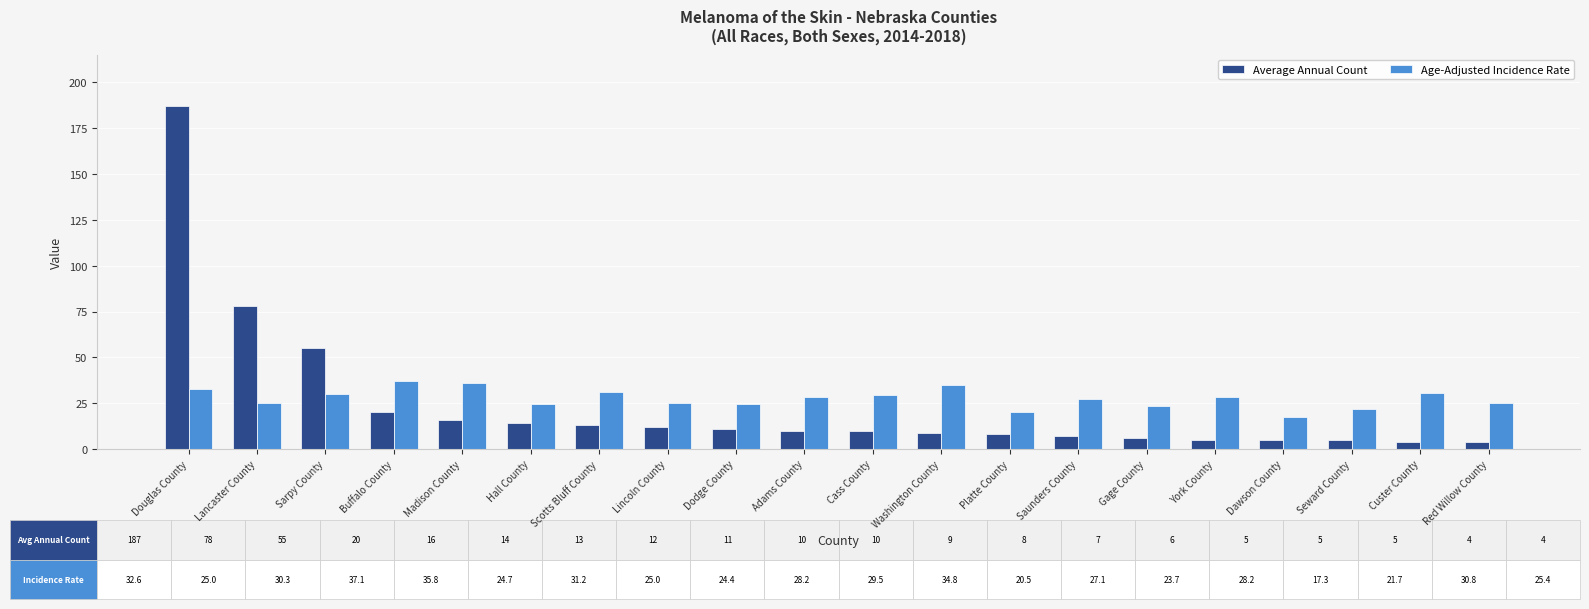

What is the spread (max minus min) of values at Scotts Bluff County?

18.2